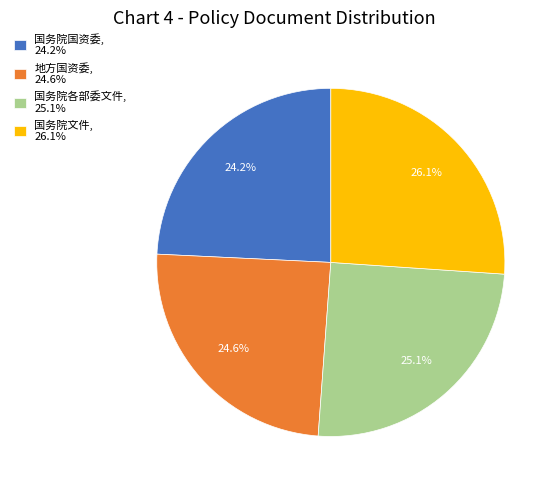

Does 国务院国资委, 24.2% represent more than half of the total?

No